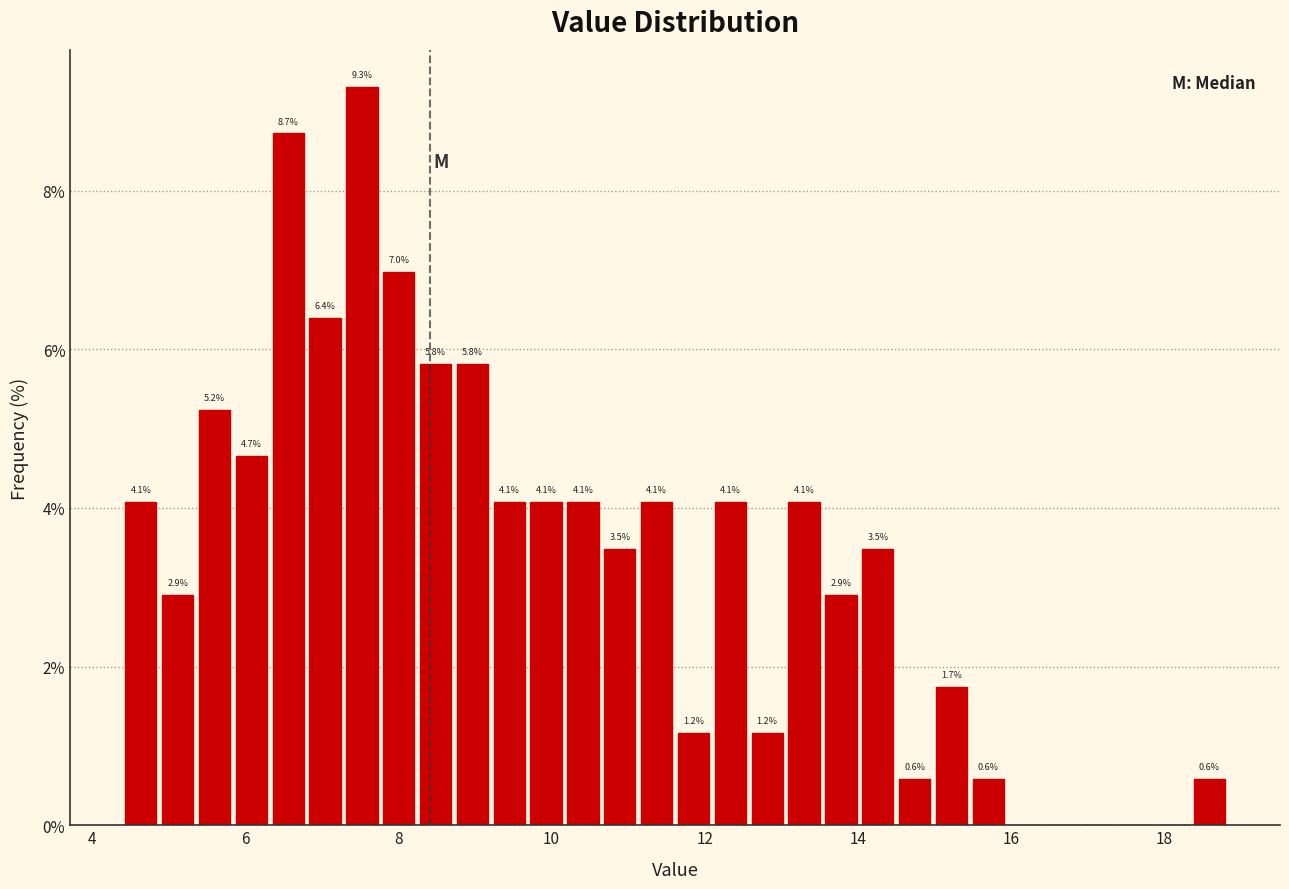

Read against the x-axis, roughly where is the centre of the tallest bar?

7.6